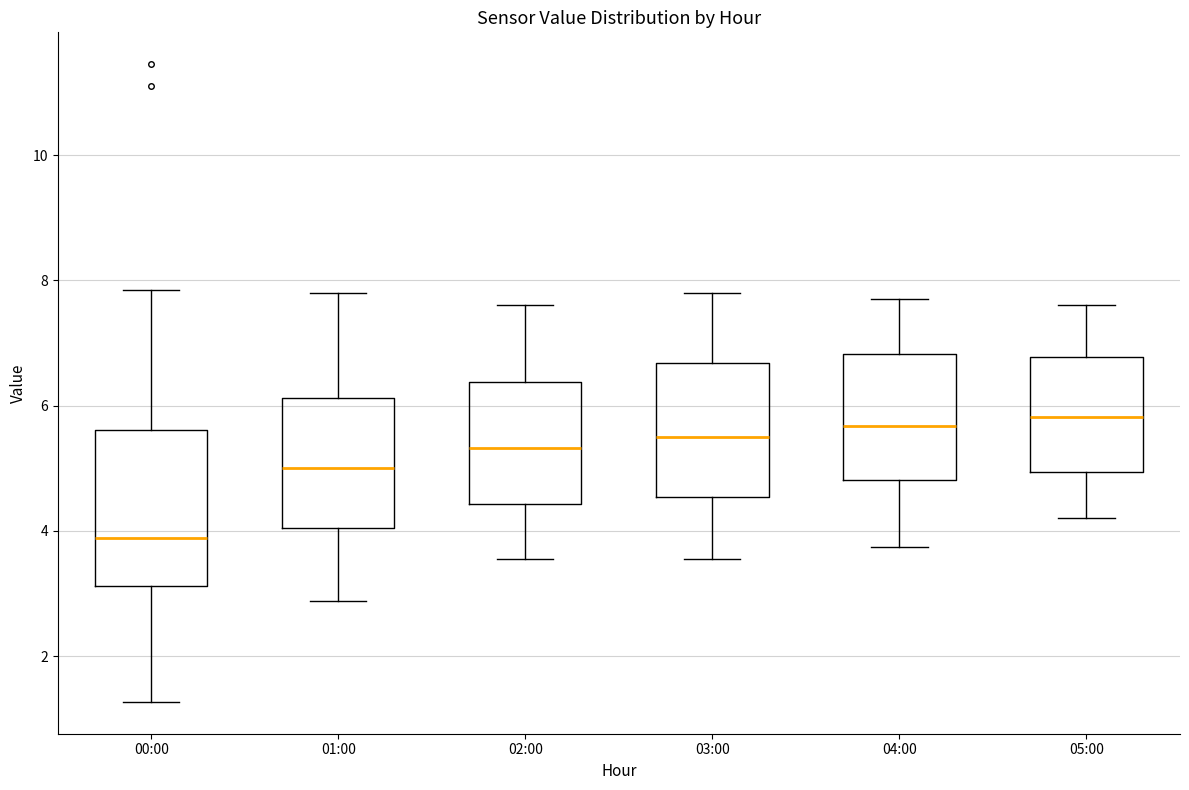

Where is the upper edge of the box for 04:00 on the y-axis? The values are not printed on the chart, so give them approximately, as read against the axis.

6.8